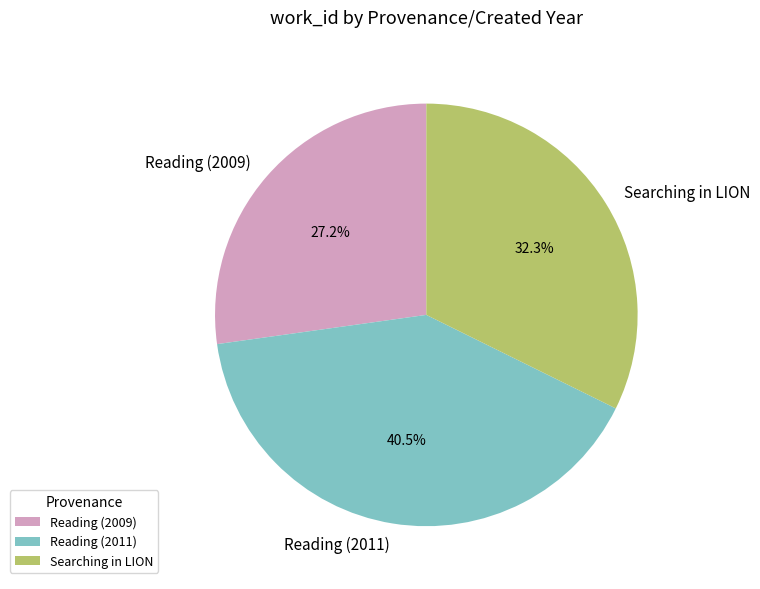

What is the largest slice in the pie chart?

Reading (2011)